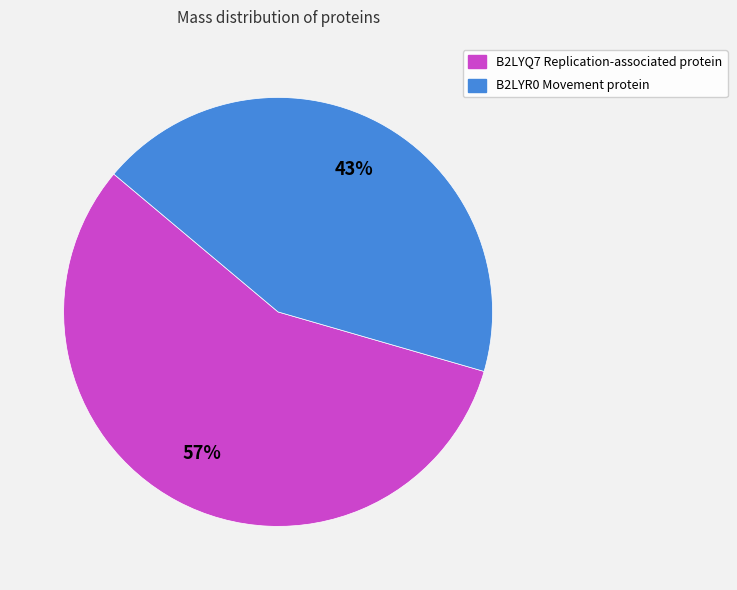

What percentage is the B2LYR0 Movement protein slice, to the nearest percent?

43%